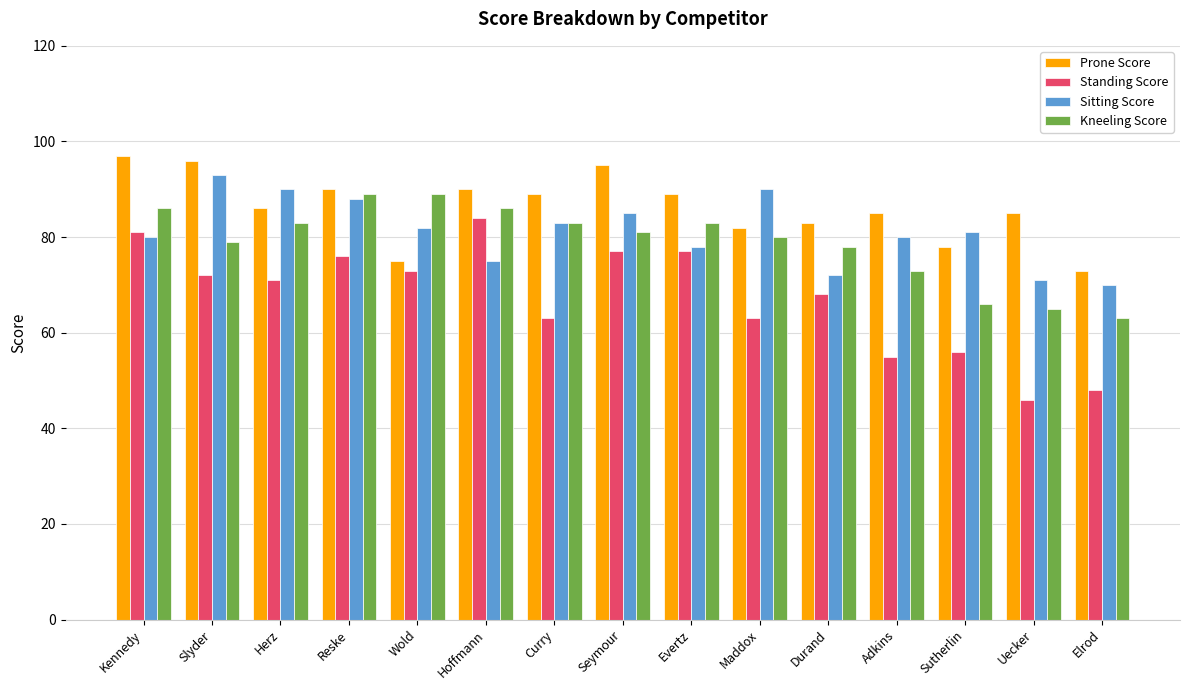

Count the number of data series in this chart.

4